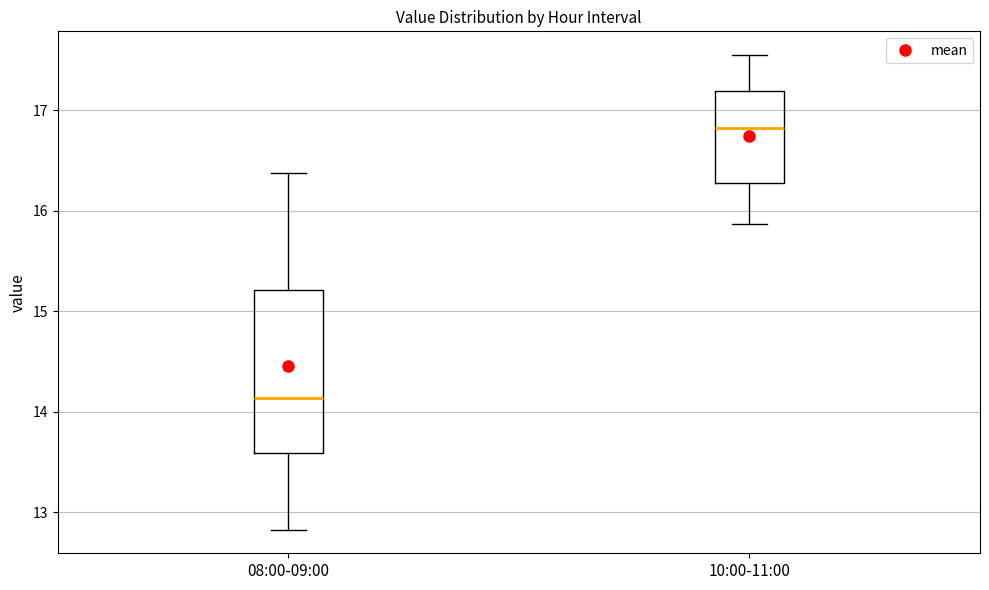

Which box has the lowest median line?

08:00-09:00